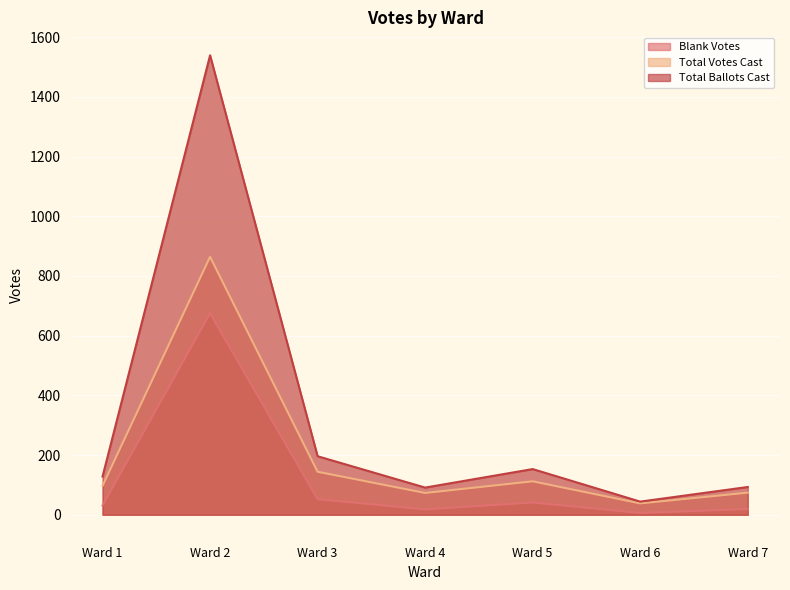

What value does the Total Votes Cast series have at Ward 5?

112